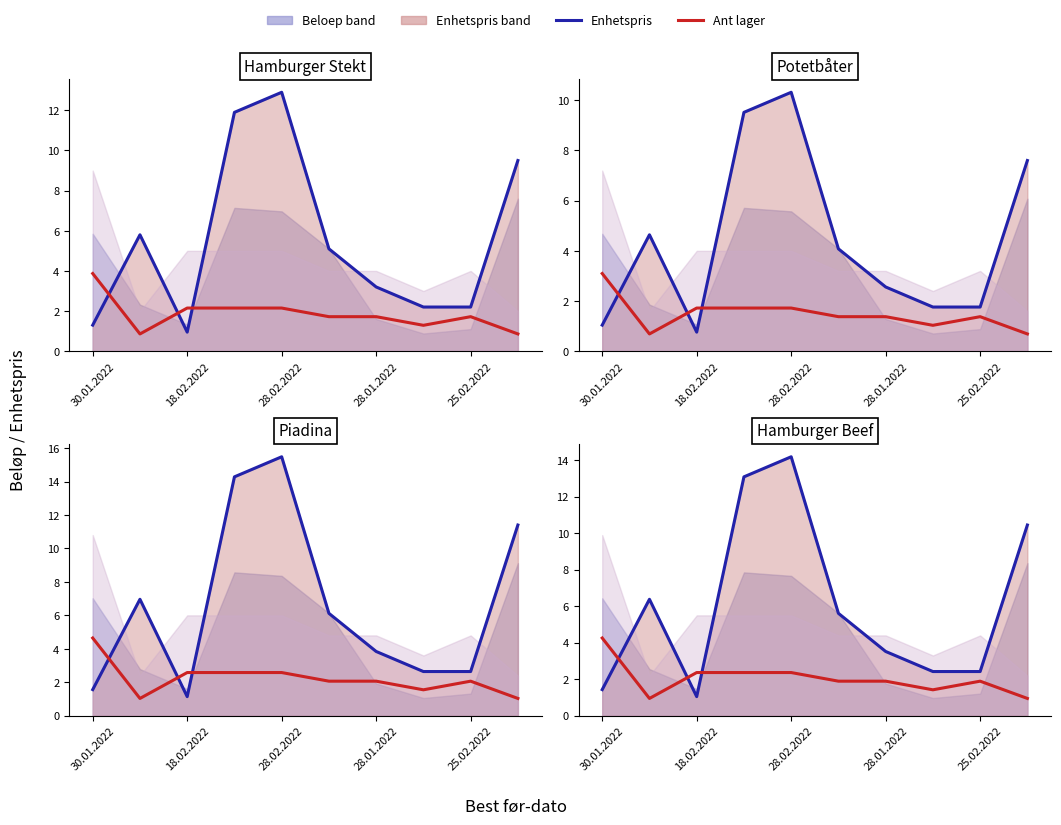

What is the highest value of the Enhetspris series?

14.2